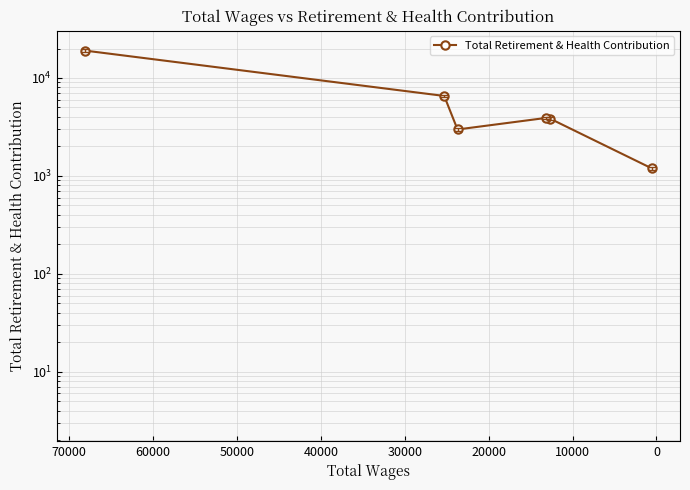

How many data points does each series have?

6